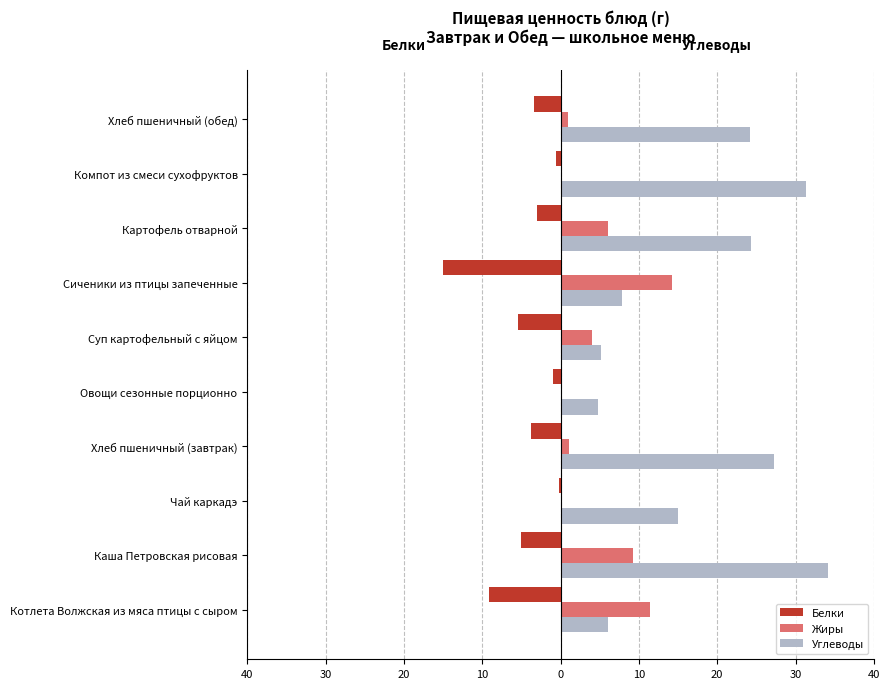

What are all the series names shown in the legend?

Белки, Жиры, Углеводы